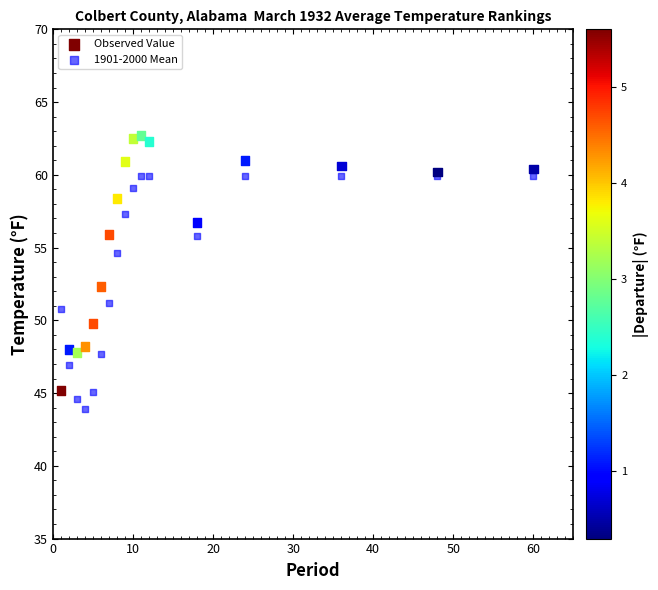

Which series contains the highest Y value?

Observed Value